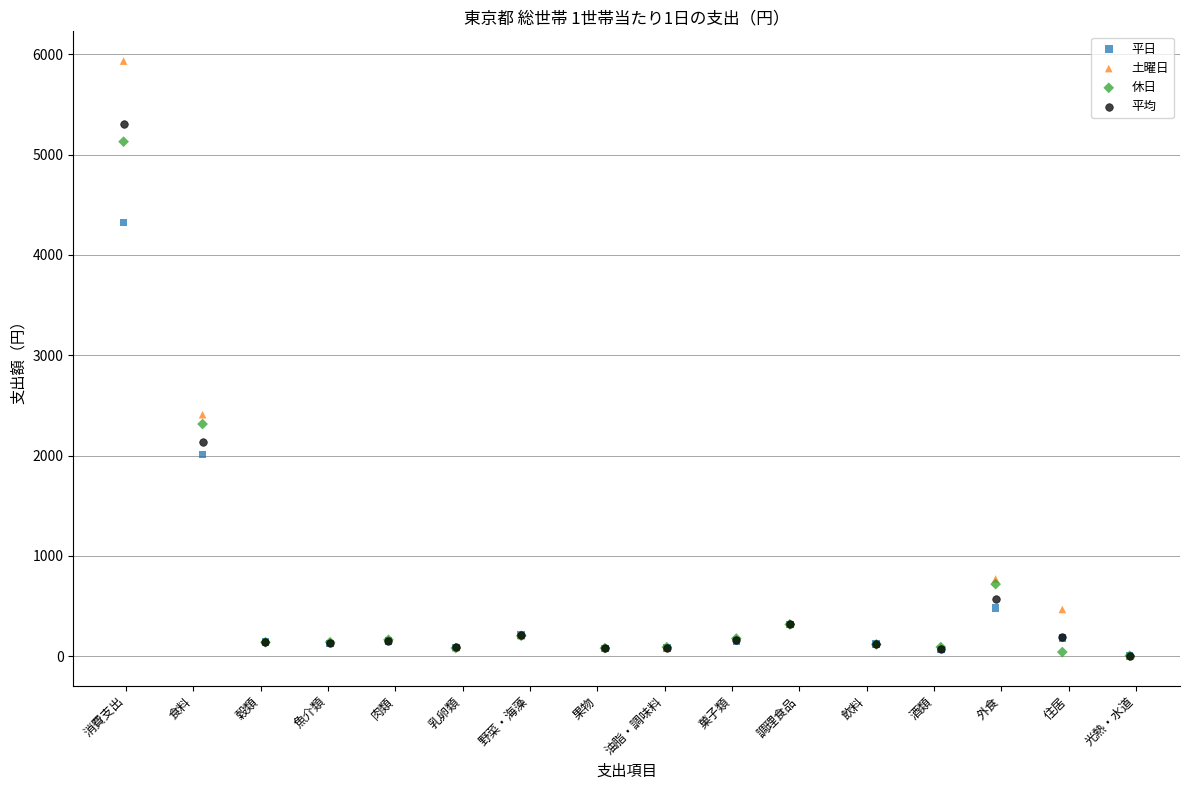

In the 土曜日 series, what Y value is closest to 2968?

2407.0